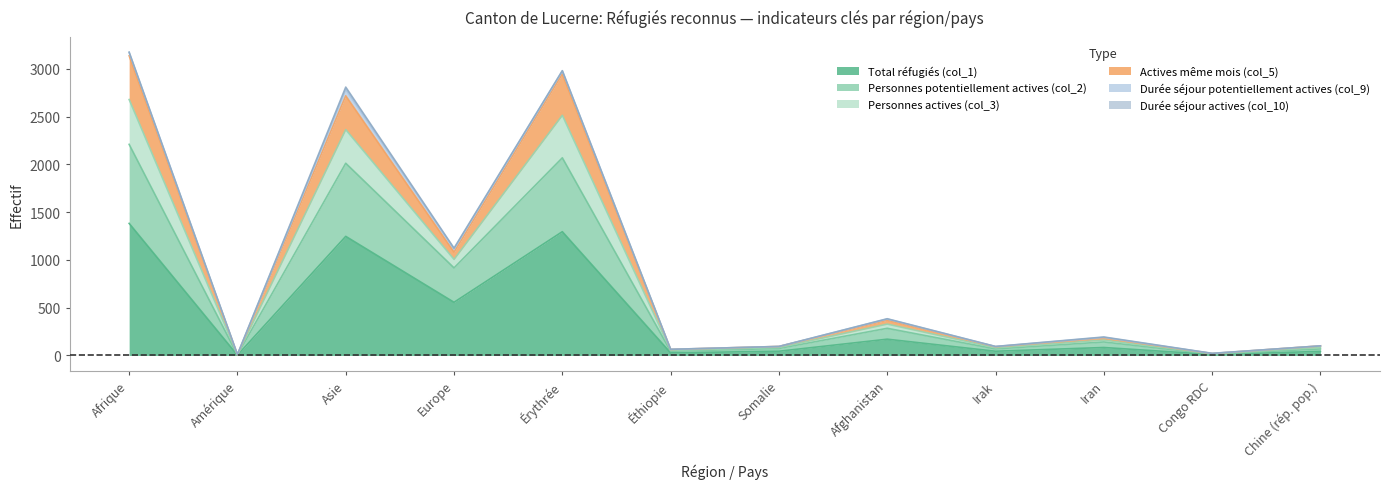

At which category is the sum across all series the highest?

Afrique